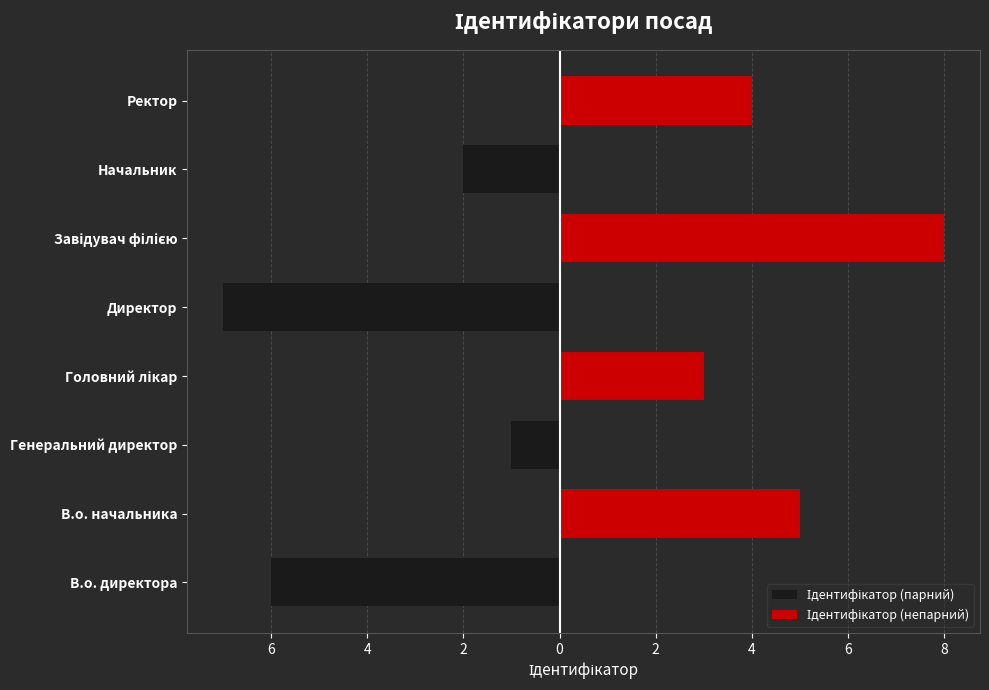

The value of Ідентифікатор (парний) at 6 is 0. True or false?

True